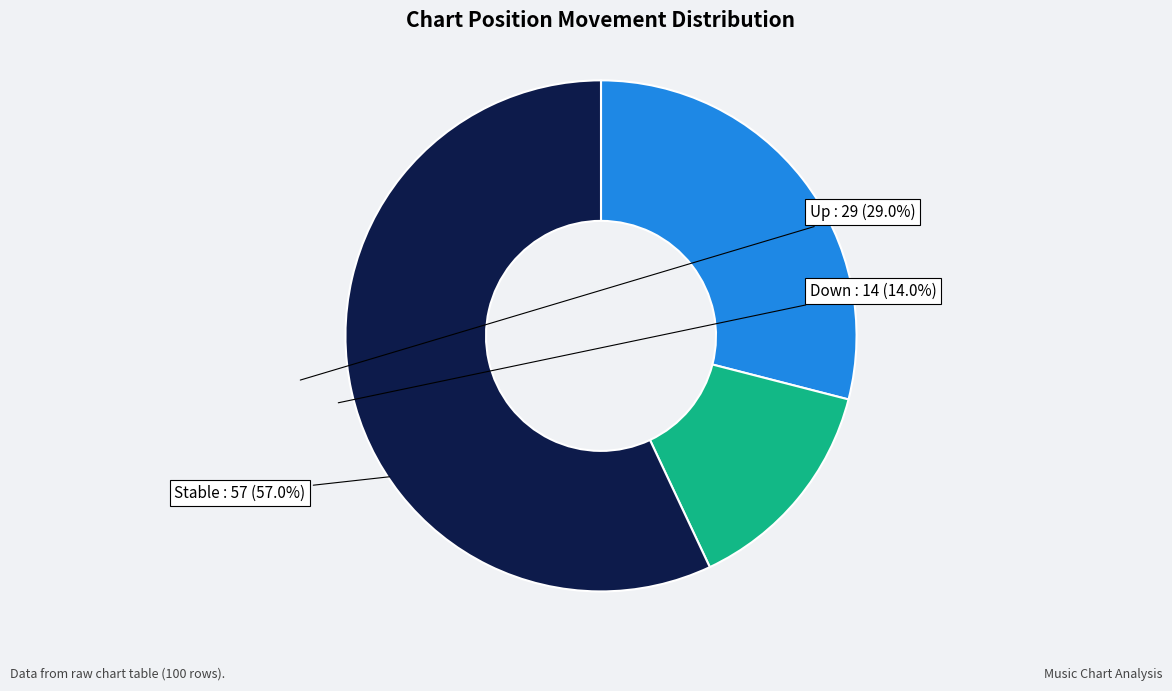

Does any single category account for the majority?

Yes